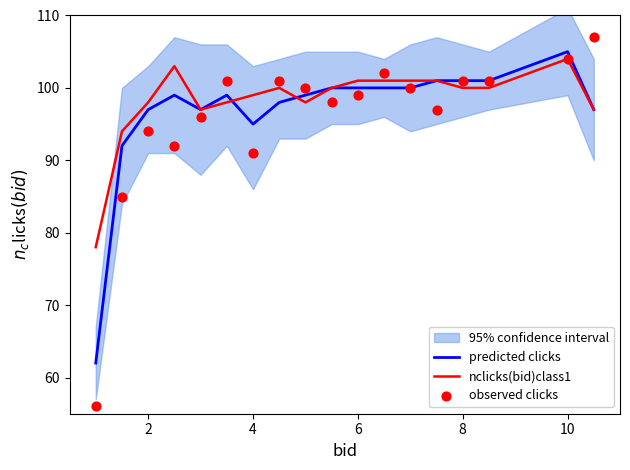

At how many categories does at least one series exceed 104?

2